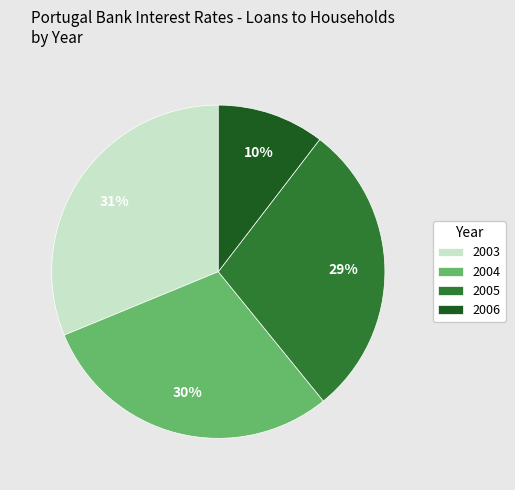

What is the ratio of the value at 2006 to the value at 2003?

0.3